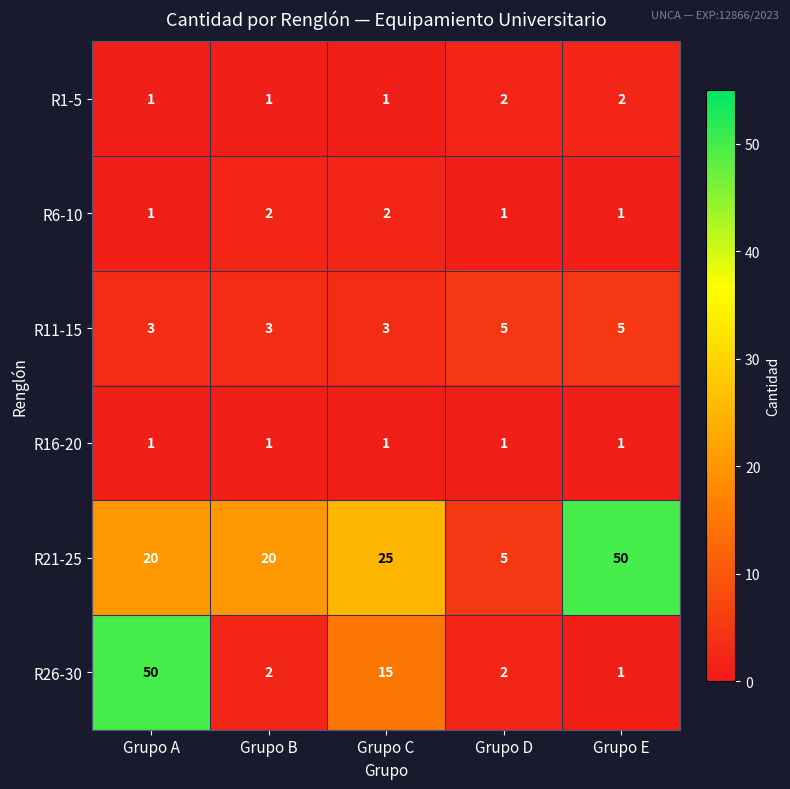

What is the total value across all series at Grupo A?

76